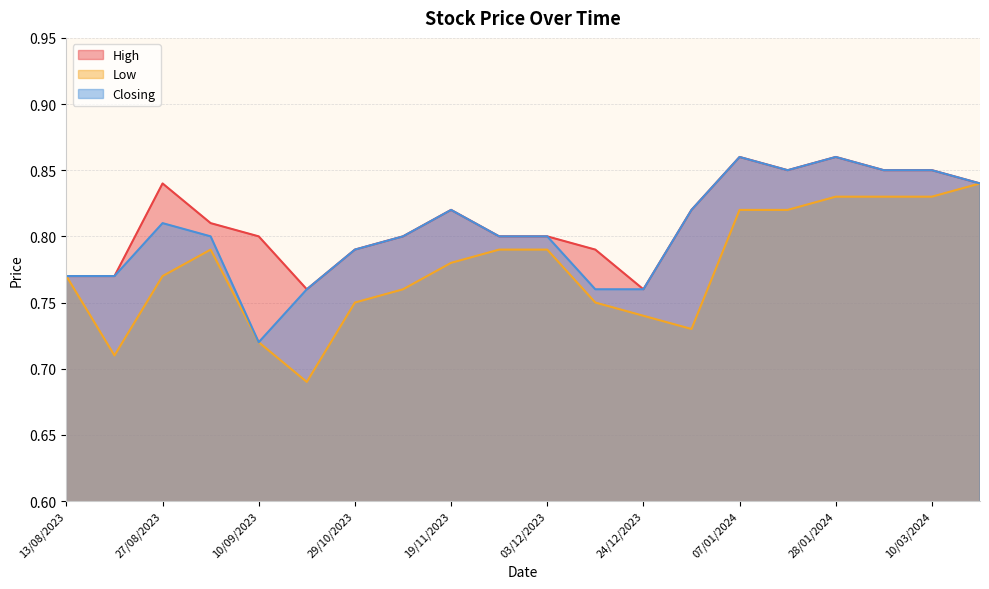

Where is Low nearest to the value 0?

17/09/2023